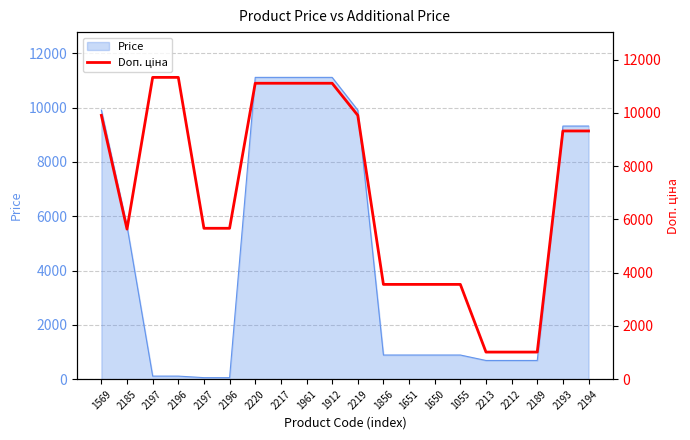

Where is the data nearest to the value 6175?

2197